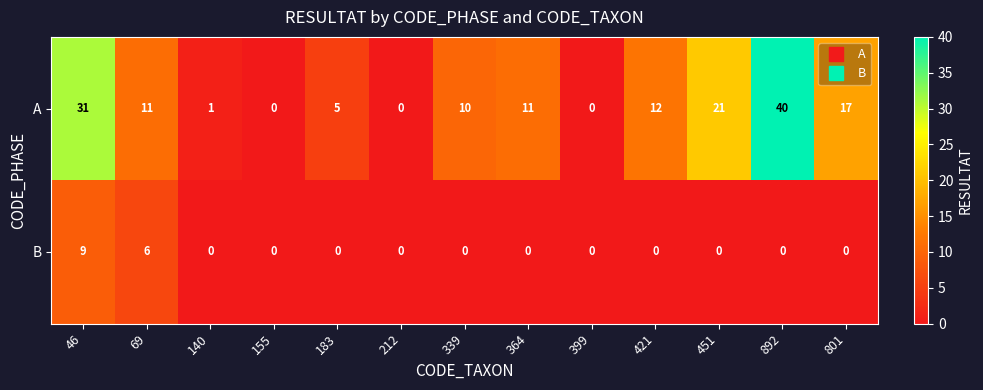

What is the spread (max minus min) of values at 364?

11